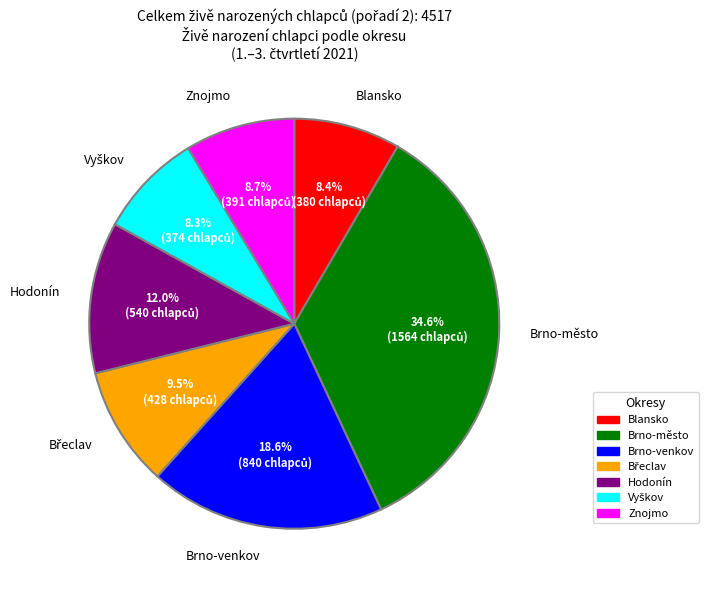

What percentage do Brno-venkov and Hodonín together represent?

30.6%